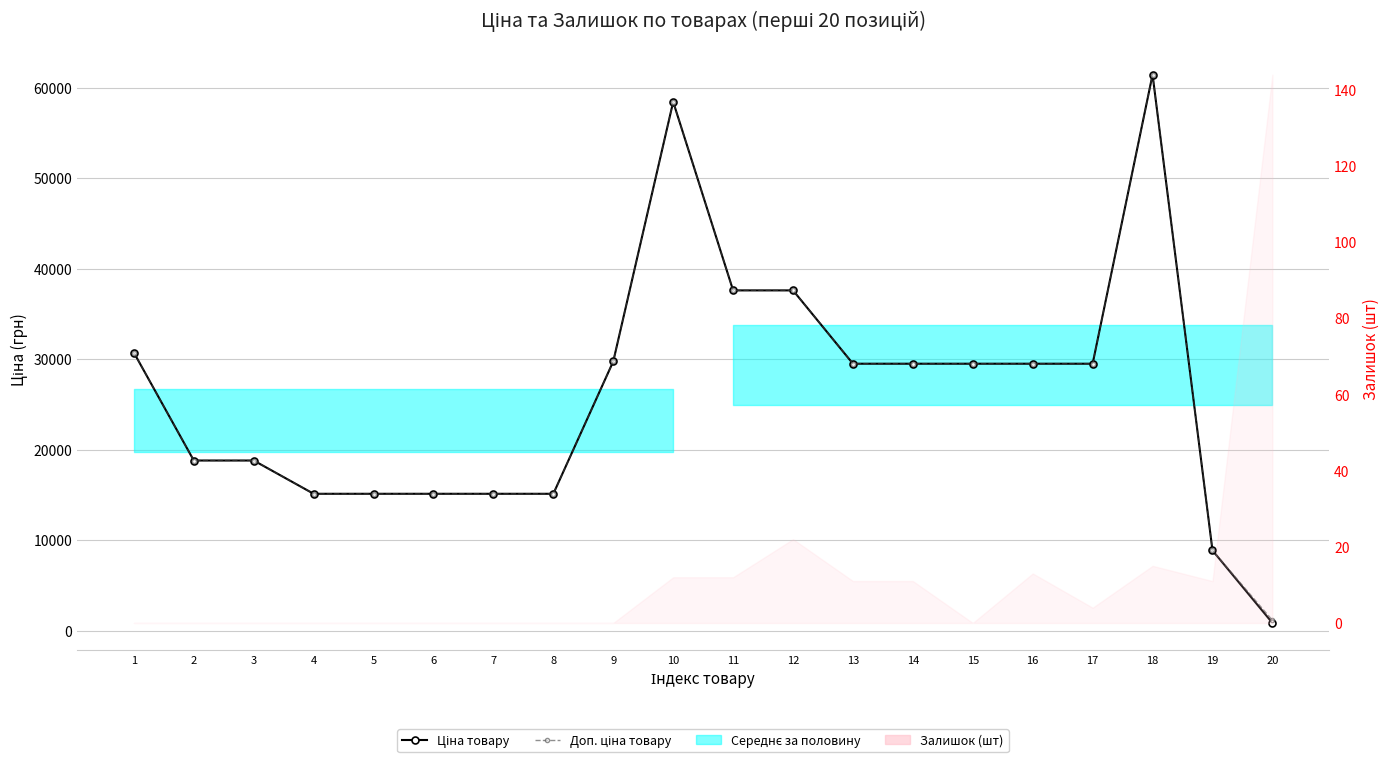

True or false: Доп. ціна товару and Ціна товару intersect in this chart.

False